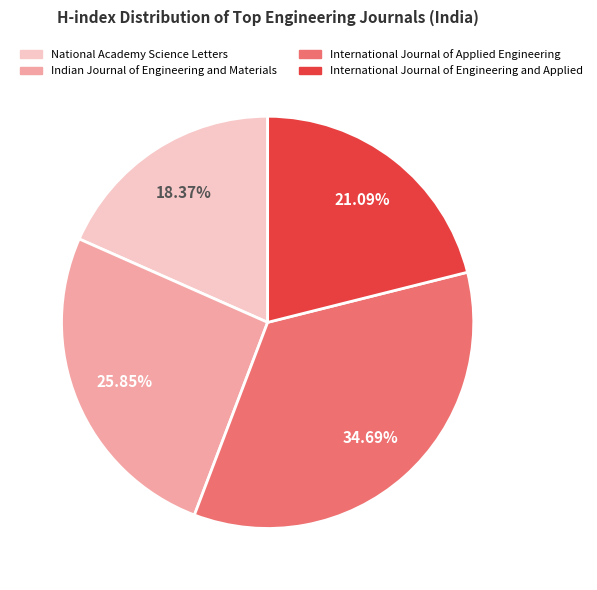

What is the smallest slice in the pie chart?

National Academy Science Letters